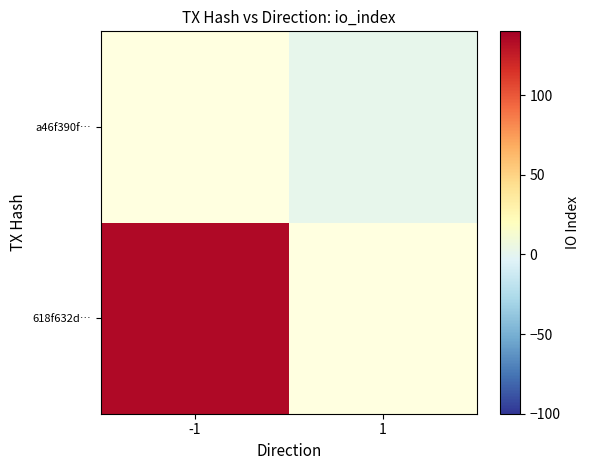

Rank the series by their average value, from lowest to highest.

618f632d…, a46f390f…